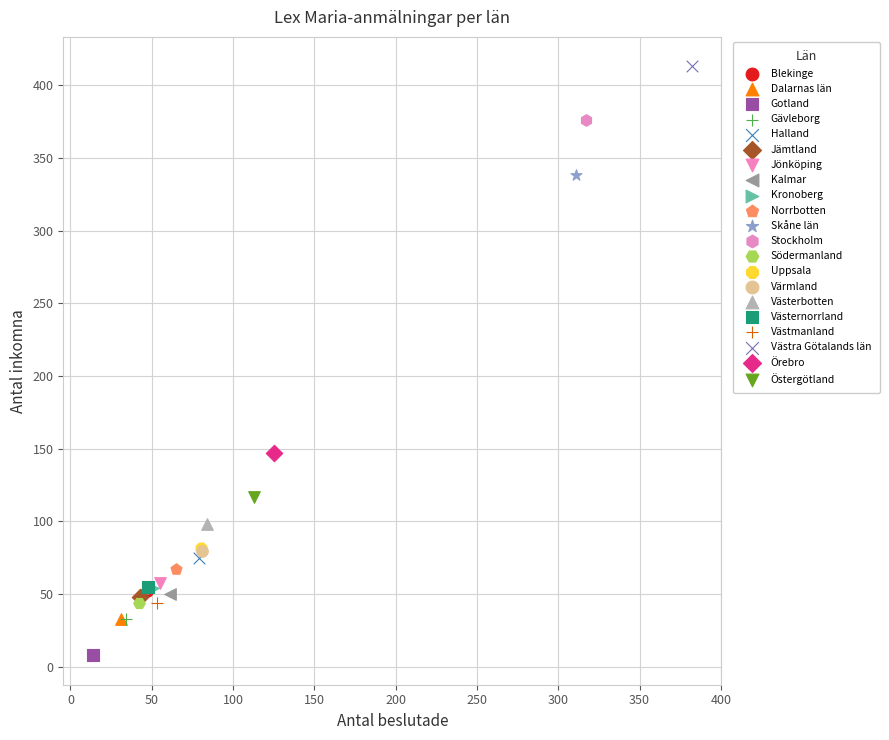

What are all the series names shown in the legend?

Blekinge, Dalarnas län, Gotland, Gävleborg, Halland, Jämtland, Jönköping, Kalmar, Kronoberg, Norrbotten, Skåne län, Stockholm, Södermanland, Uppsala, Värmland, Västerbotten, Västernorrland, Västmanland, Västra Götalands län, Örebro, Östergötland